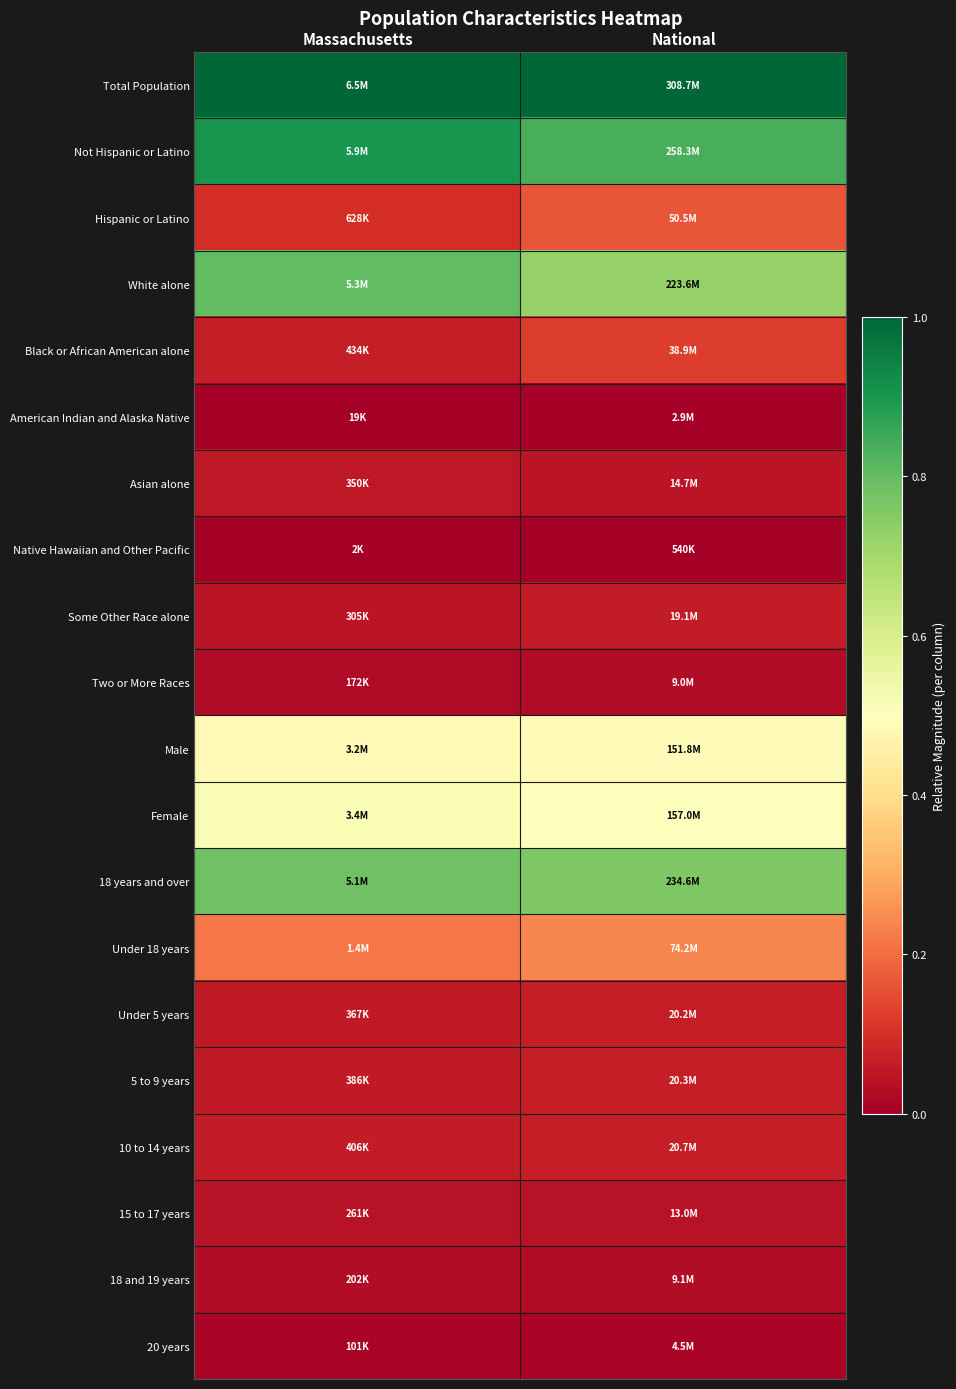

At which category is the sum across all series the highest?

National